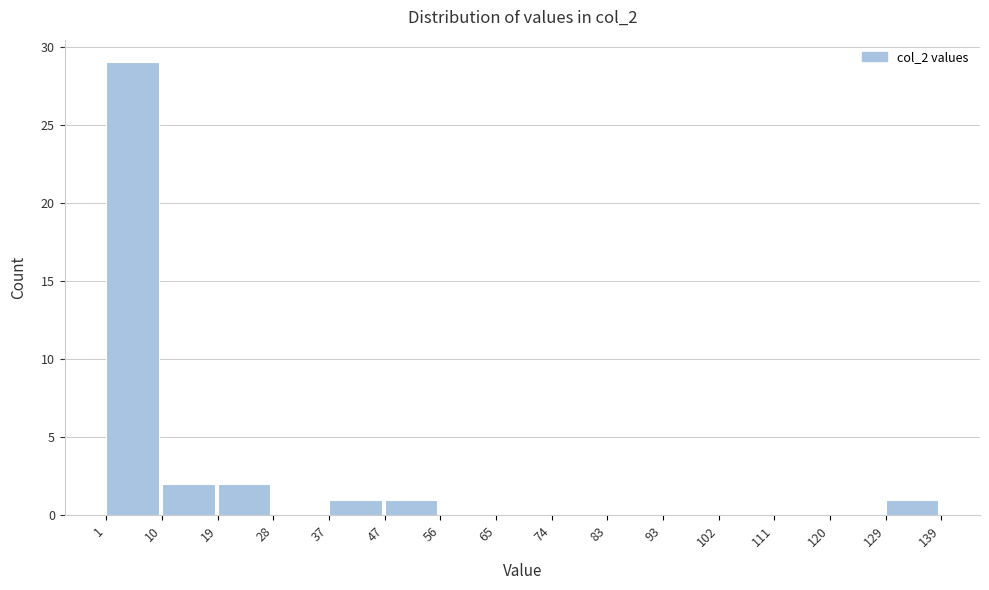

Reading left to right, list every bar in this chart as the range it spans on the x-axis followed by its height. The values are not printed on the chart, so give them approximately, as read against the axis.

1 to 10: 29
10 to 19: 2
19 to 28: 2
28 to 37: 0
37 to 47: 1
47 to 56: 1
56 to 65: 0
65 to 74: 0
74 to 83: 0
83 to 93: 0
93 to 102: 0
102 to 111: 0
111 to 120: 0
120 to 129: 0
129 to 139: 1